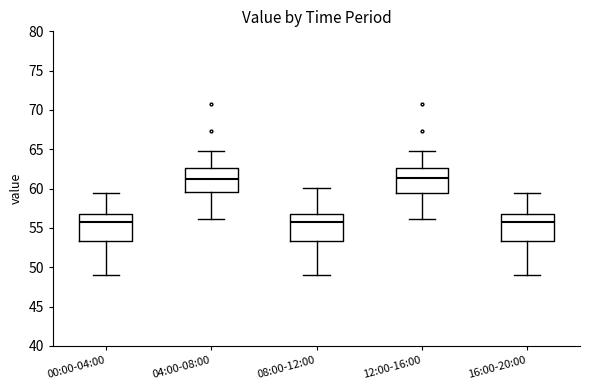

Reading left to right, read every box against the y-axis: the position of its median line, the range the box covers, and the ends of its whiskers. The values are not printed on the chart, so give them approximately, as read against the axis.

00:00-04:00: median 56.0, box 53.5 to 57.0, whiskers 49.0 to 59.5
04:00-08:00: median 61.0, box 59.5 to 62.5, whiskers 56.0 to 65.0
08:00-12:00: median 56.0, box 53.5 to 57.0, whiskers 49.0 to 60.0
12:00-16:00: median 61.5, box 59.5 to 62.5, whiskers 56.0 to 65.0
16:00-20:00: median 56.0, box 53.5 to 57.0, whiskers 49.0 to 59.5